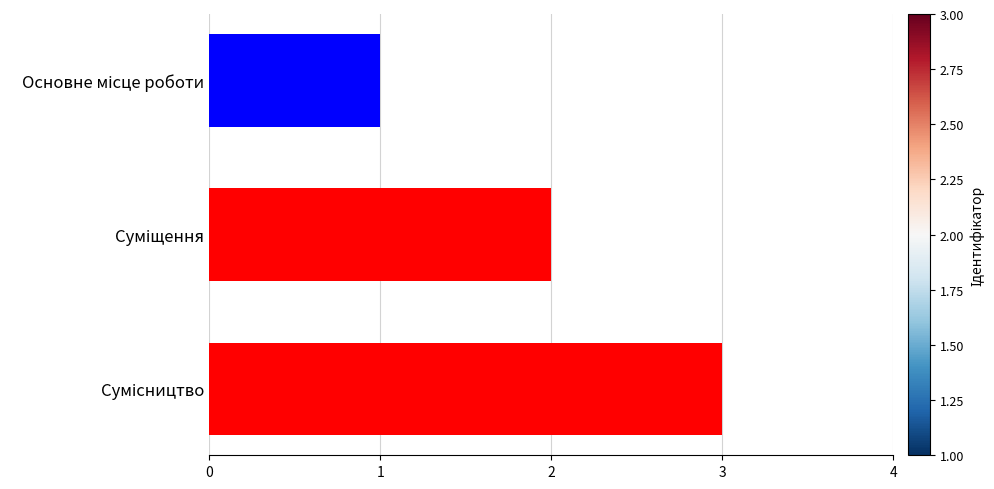

What is the greatest value displayed?

3